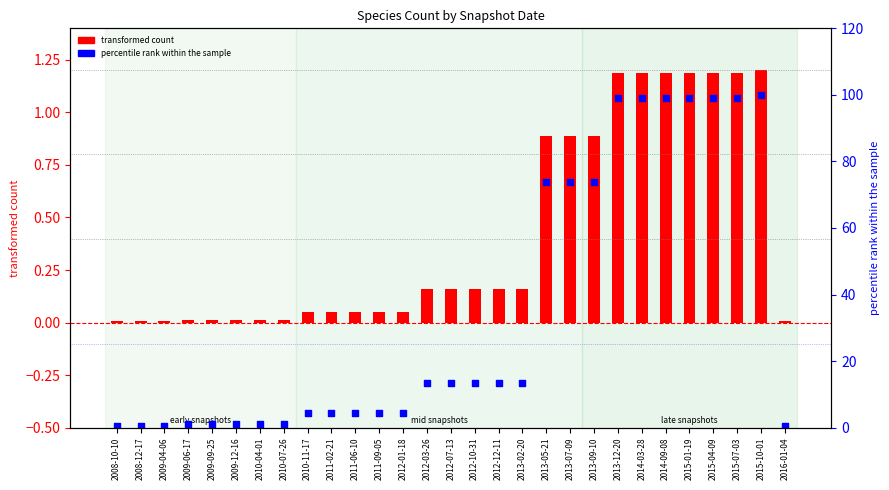

What are all the series names shown in the legend?

transformed count, percentile rank within the sample